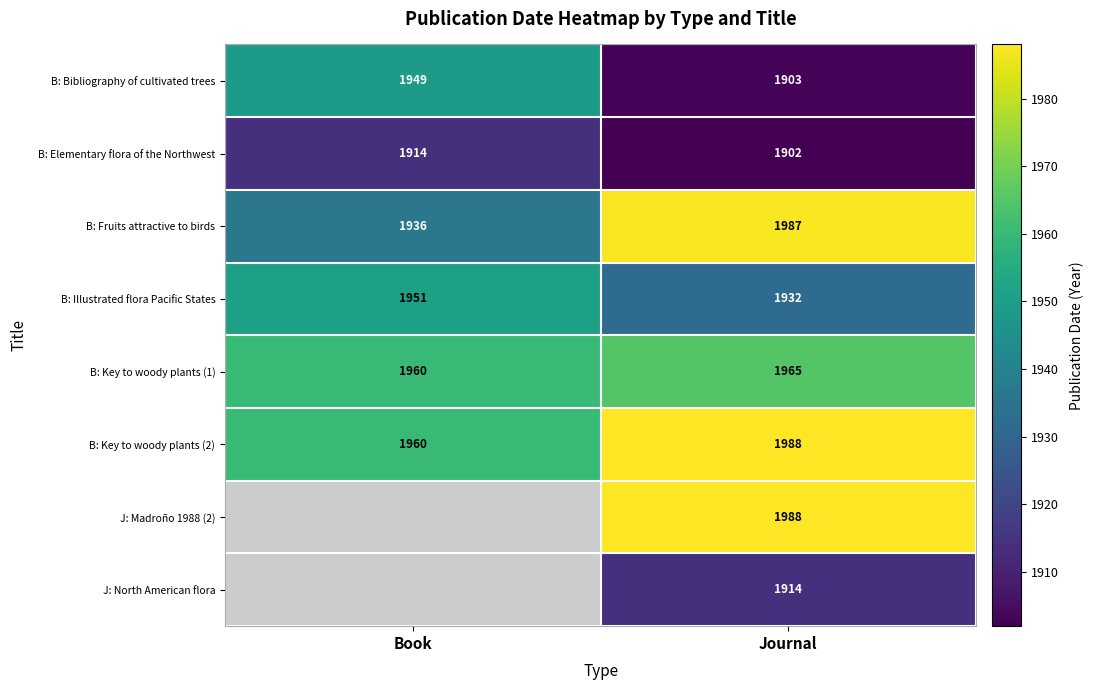

Which category has the highest value in the B: Bibliography of cultivated trees series?

Book